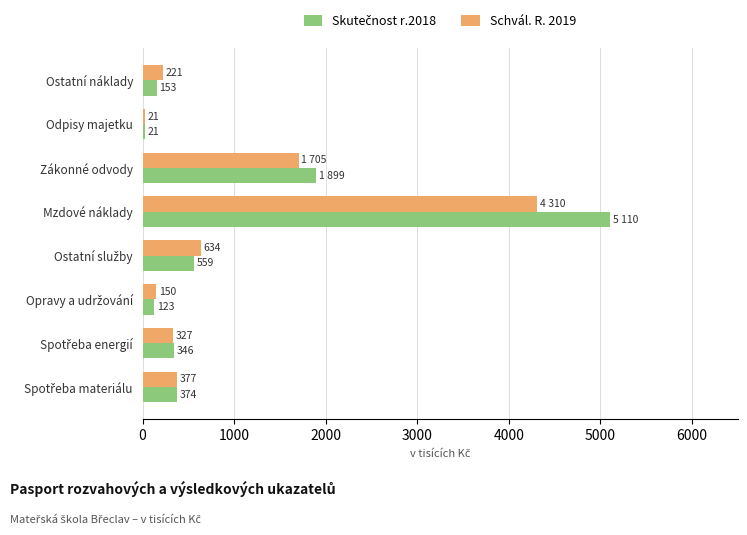

At which category is the sum across all series the highest?

Mzdové náklady